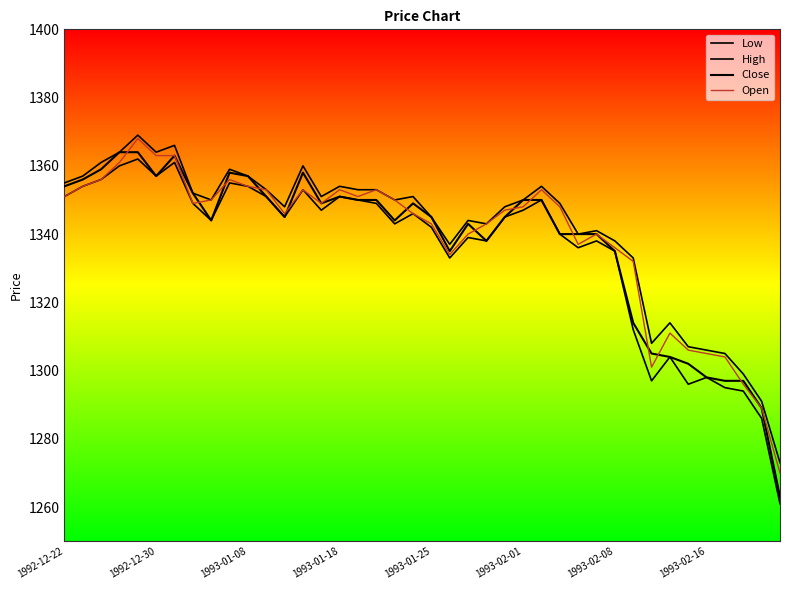

Does the chart display data point markers on the line(s)?

No